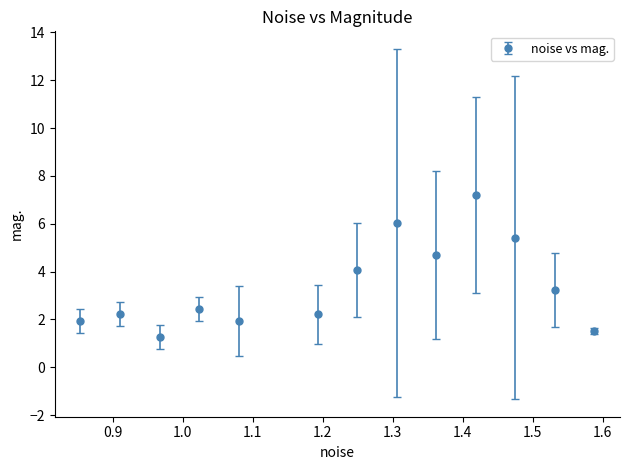

What is the sum of all values?

44.2